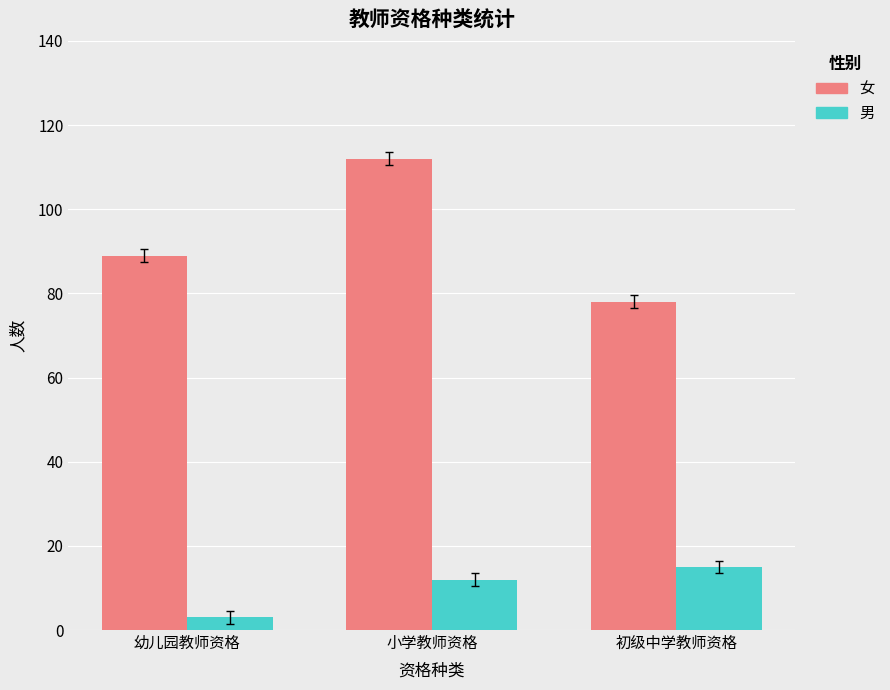

Is it true that 女 equals 146 at 小学教师资格?

False